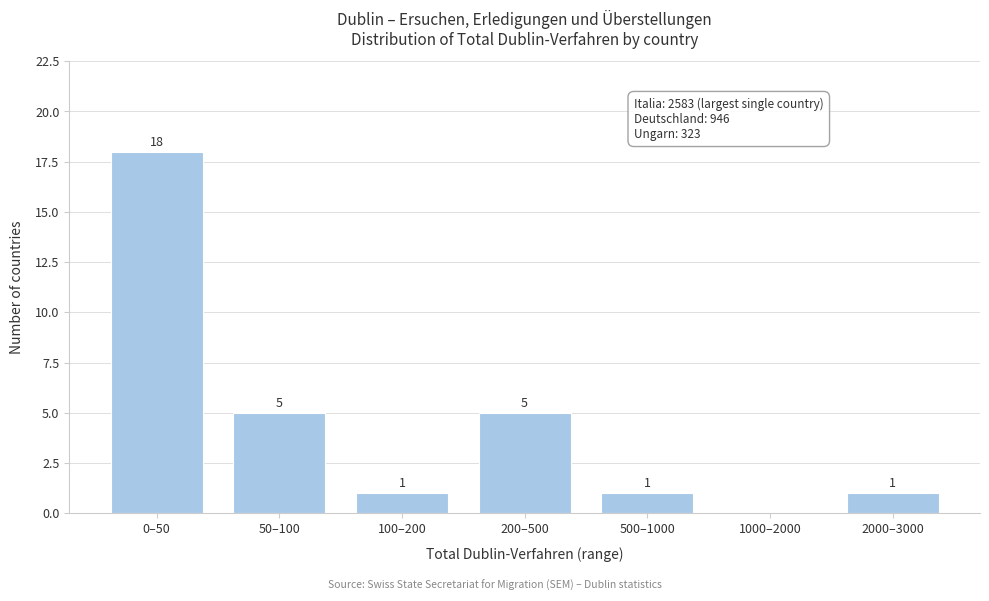

Reading right to left, what are all the values shown in this chart?

2000–3000=1	1000–2000=0	500–1000=1	200–500=5	100–200=1	50–100=5	0–50=18